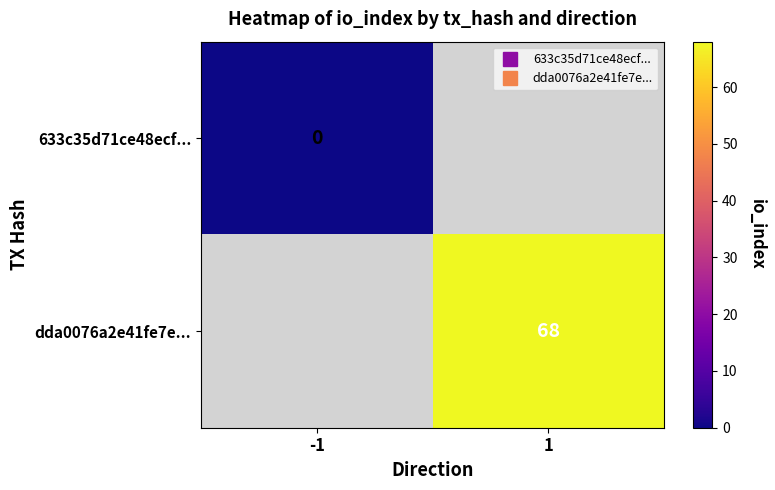

Rank the series by their maximum value, from lowest to highest.

633c35d71ce48ecf..., dda0076a2e41fe7e...